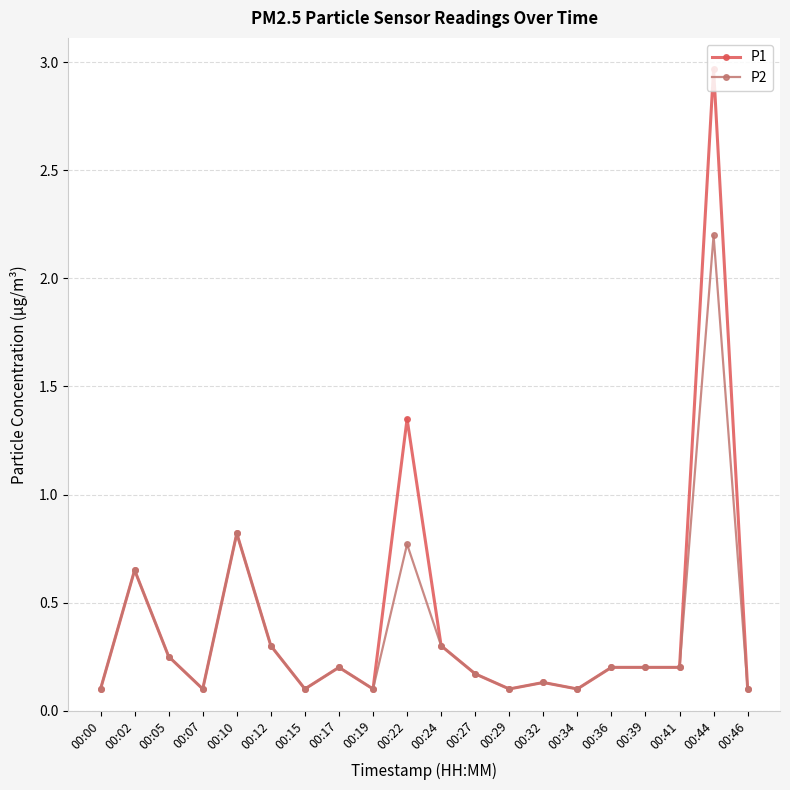

What is the highest value of the P2 series?

2.2